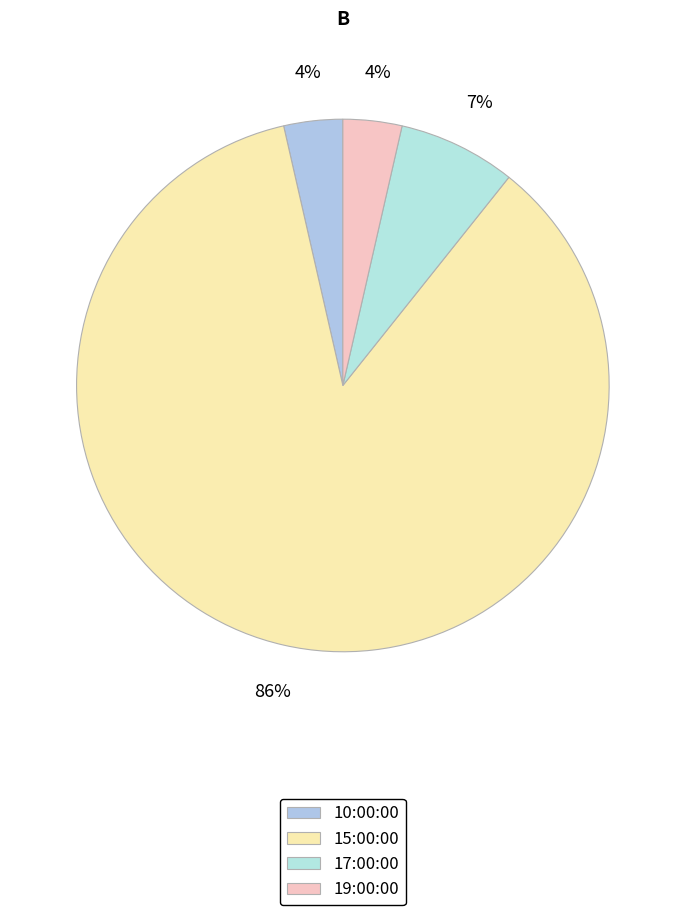

Combined, what portion of the pie is 19:00:00 and 15:00:00?

89.3%